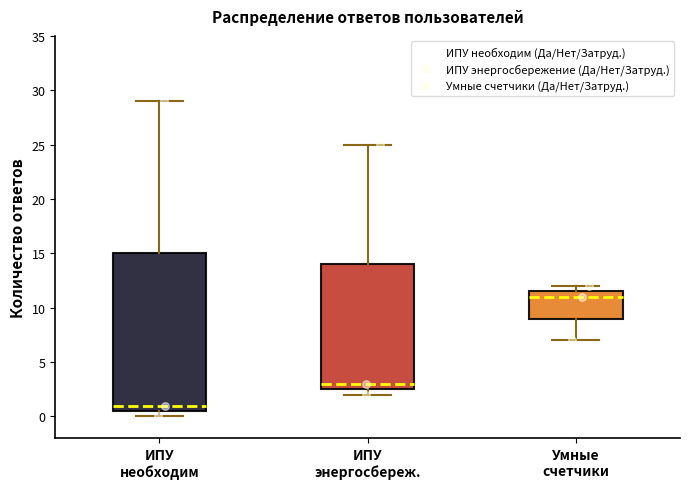

Reading left to right, transcribe this box plot: for each box, give where its median line is, the range the box spans, and where its two whiskers end, as read against the y-axis. The values are not printed on the chart, so give them approximately, as read against the axis.

ИПУ необходим: median 1.0, box 0.5 to 15.0, whiskers 0.0 to 29.0
ИПУ энергосбереж.: median 3.0, box 2.5 to 14.0, whiskers 2.0 to 25.0
Умные счетчики: median 11.0, box 9.0 to 11.5, whiskers 7.0 to 12.0